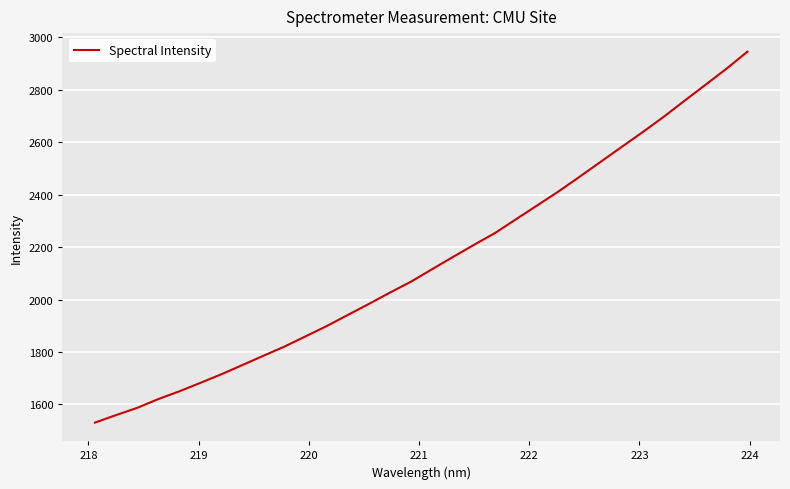

What is the maximum value shown in the chart?

2944.3